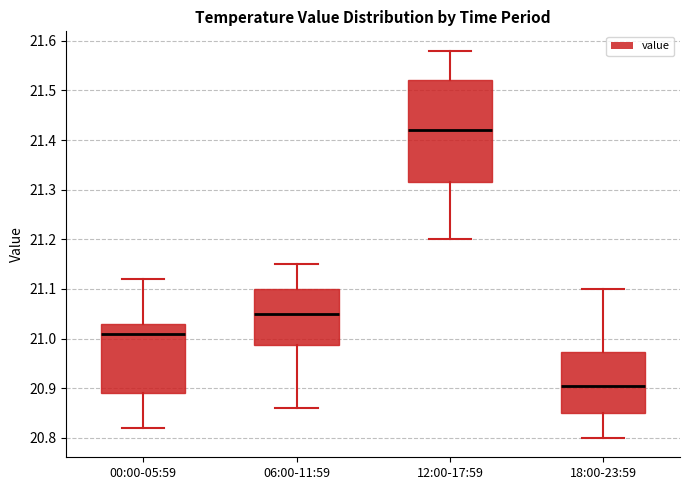

Reading left to right, transcribe this box plot: for each box, give where its median line is, the range the box spans, and where its two whiskers end, as read against the y-axis. The values are not printed on the chart, so give them approximately, as read against the axis.

00:00-05:59: median 21.01, box 20.89 to 21.03, whiskers 20.82 to 21.12
06:00-11:59: median 21.05, box 20.99 to 21.10, whiskers 20.86 to 21.15
12:00-17:59: median 21.42, box 21.32 to 21.52, whiskers 21.20 to 21.58
18:00-23:59: median 20.91, box 20.85 to 20.97, whiskers 20.80 to 21.10